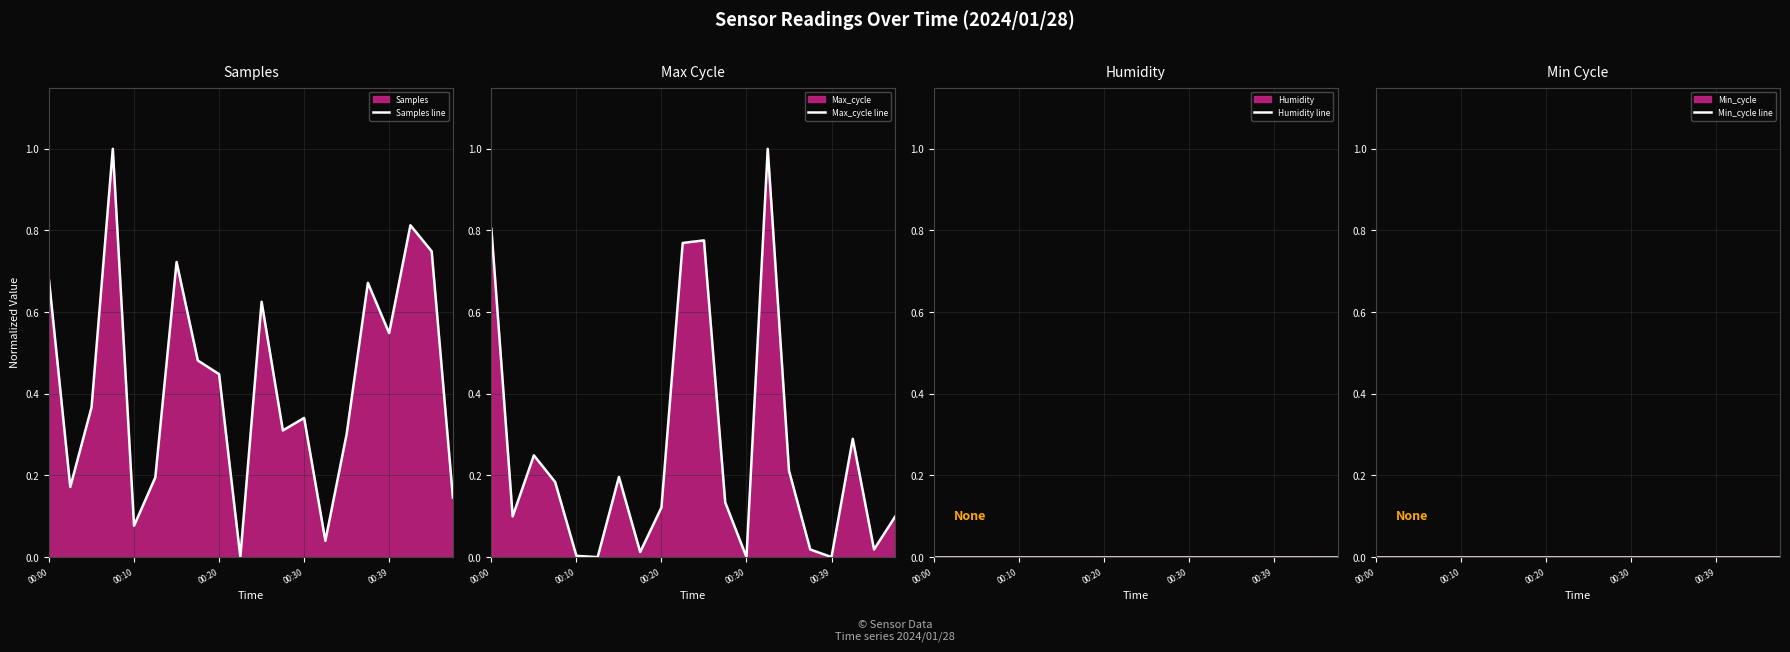

Reading right to left, list all the values displayed in this chart.

Samples line: 0.1	0.7	0.8	0.5	0.7	0.3	0.0	0.3	0.3	0.6	0.0	0.4	0.5	0.7	0.2	0.1	1.0	0.4	0.2	0.7
Max_cycle line: 0.1	0.0	0.3	0.0	0.0	0.2	1.0	0.0	0.1	0.8	0.8	0.1	0.0	0.2	0.0	0.0	0.2	0.2	0.1	0.8
Humidity line: 0.0	0.0	0.0	0.0	0.0	0.0	0.0	0.0	0.0	0.0	0.0	0.0	0.0	0.0	0.0	0.0	0.0	0.0	0.0	0.0
Min_cycle line: 0.0	0.0	0.0	0.0	0.0	0.0	0.0	0.0	0.0	0.0	0.0	0.0	0.0	0.0	0.0	0.0	0.0	0.0	0.0	0.0